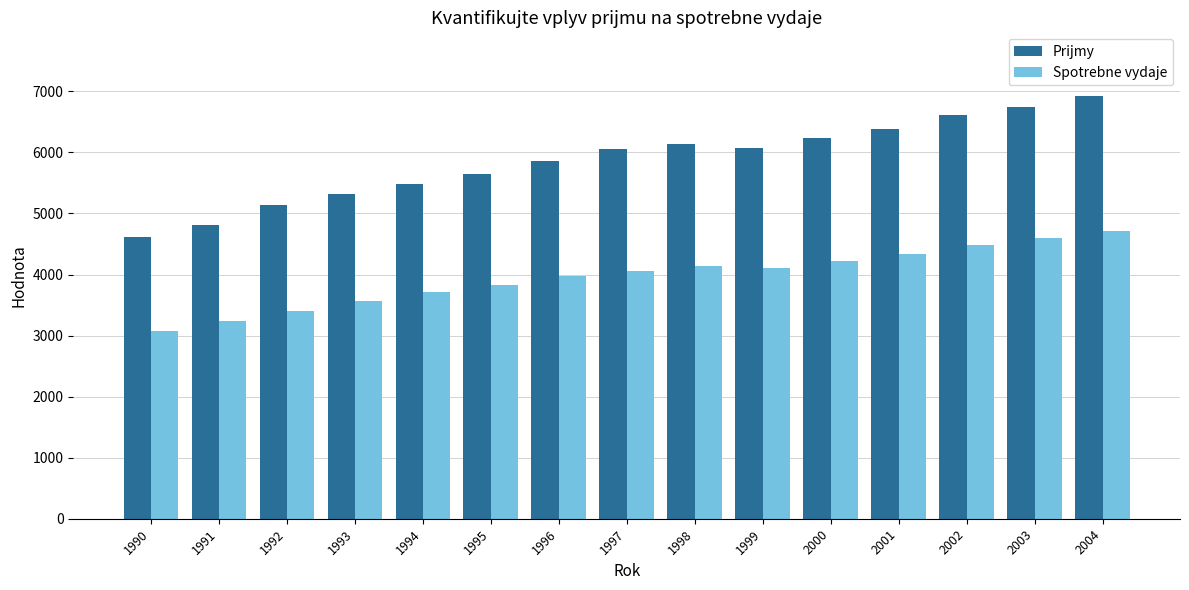

Which label corresponds to the smallest value in the chart?

1990